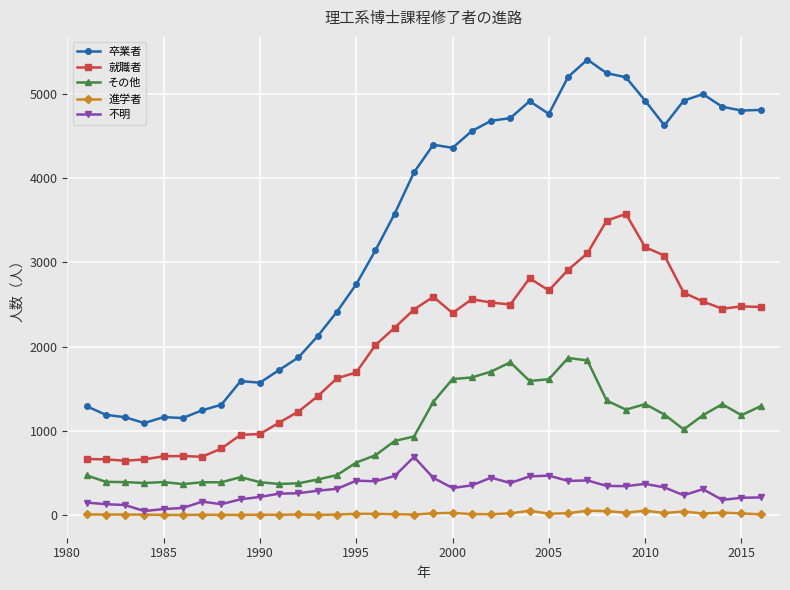

True or false: 不明 has more than 0 points higher than both neighbors.

True